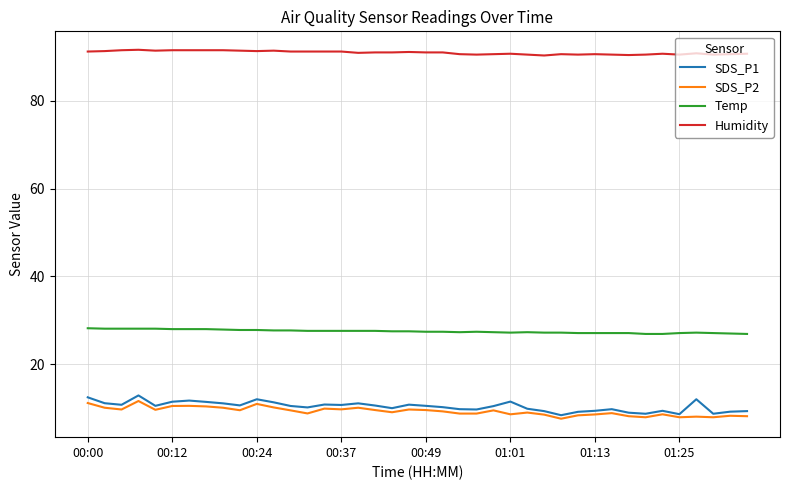

What is the difference between the maximum and minimum values in the SDS_P2 series?

4.0